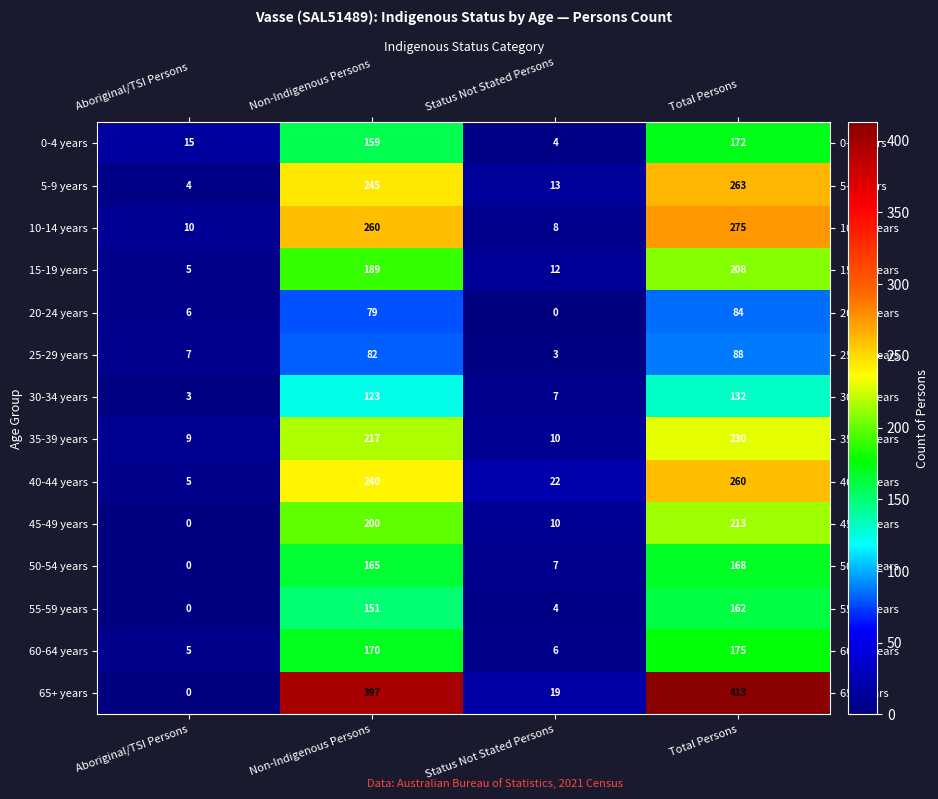

What is the difference between the 55-59 years values at Non-Indigenous Persons and Aboriginal/TSI Persons?

151